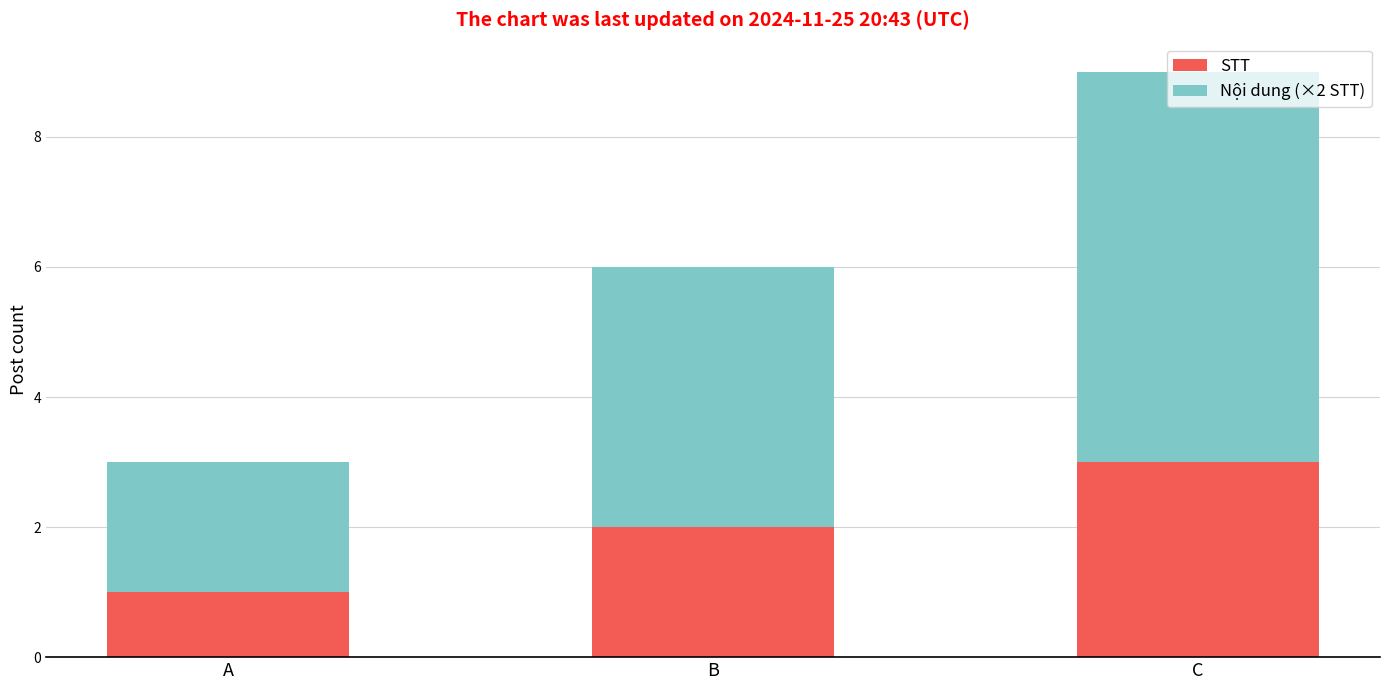

How many bars are there in total?

3